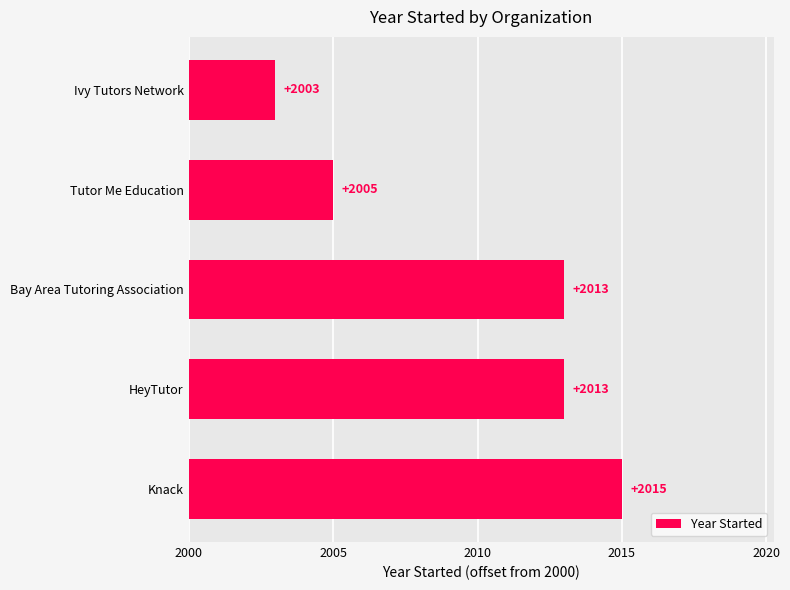

What is the difference between the second highest and second lowest values?

8